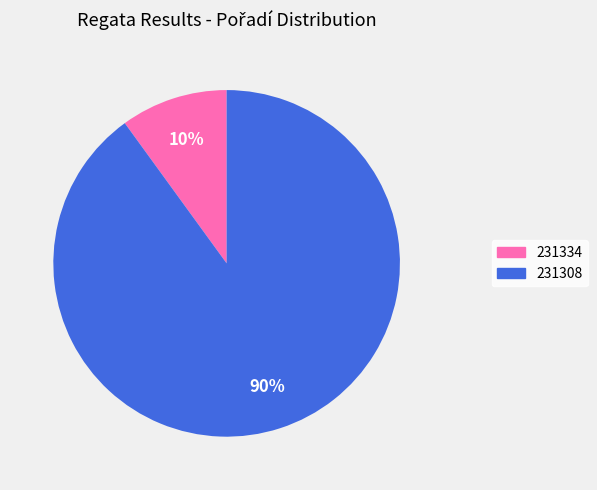

Which slice represents more than half of the pie?

231308